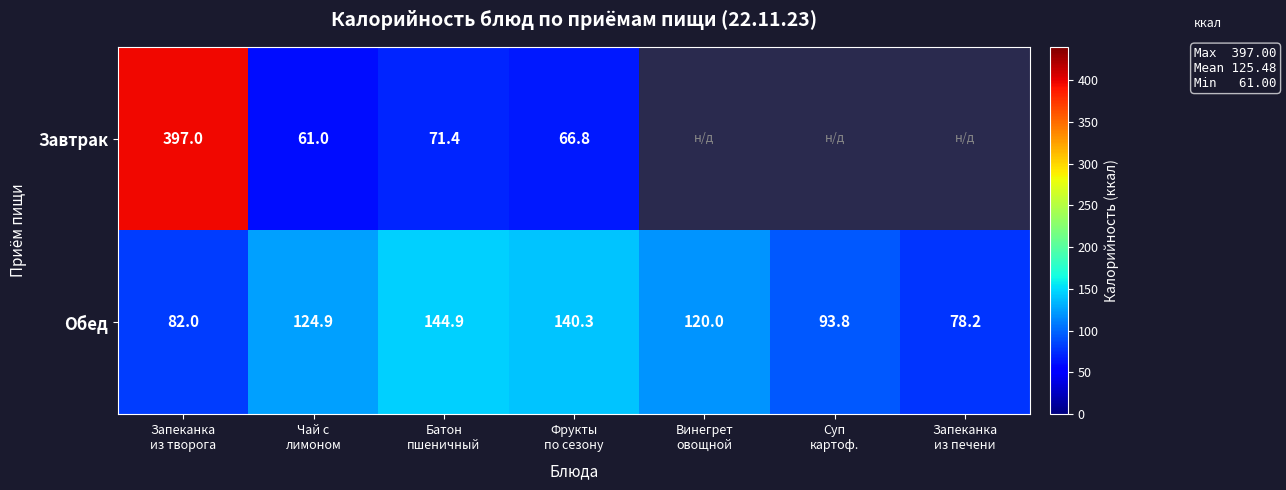

Which has a higher value, Запеканка
из печени or Запеканка
из творога?

Запеканка
из творога